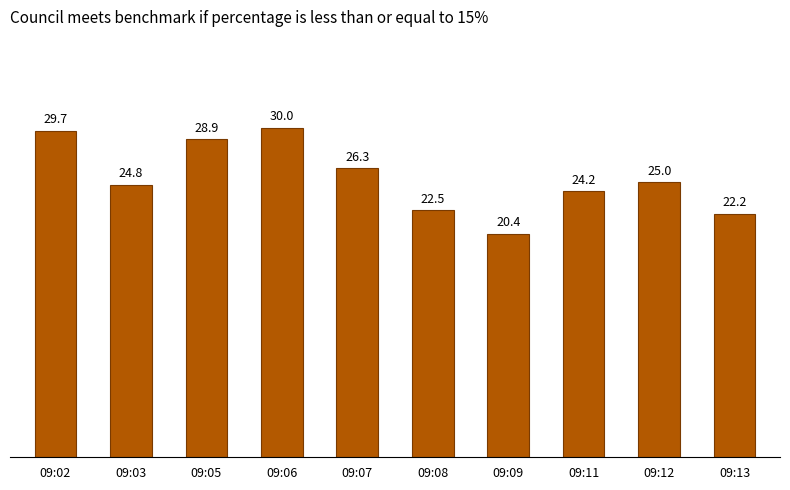

Are the bars horizontal?

No